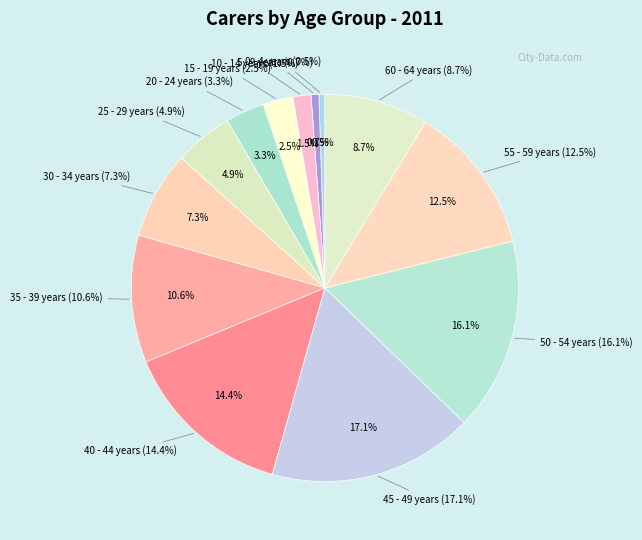

Which slice is the smallest?

0 - 4 years